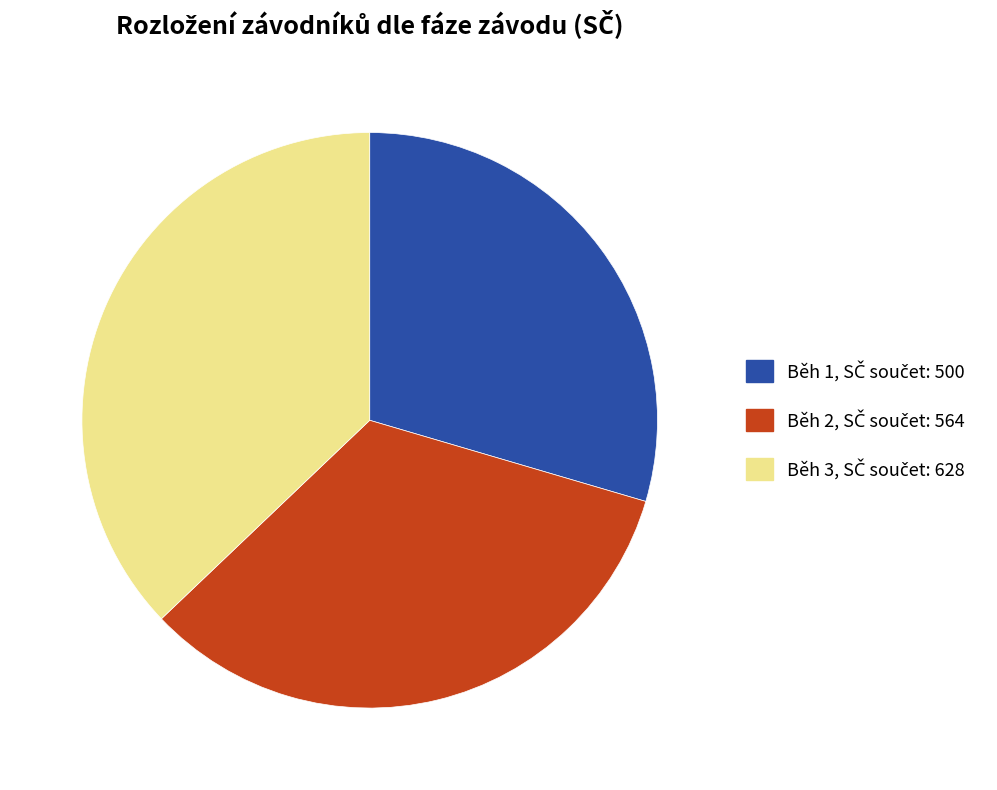

Is it true that Běh 3 is 37% of the pie?

True